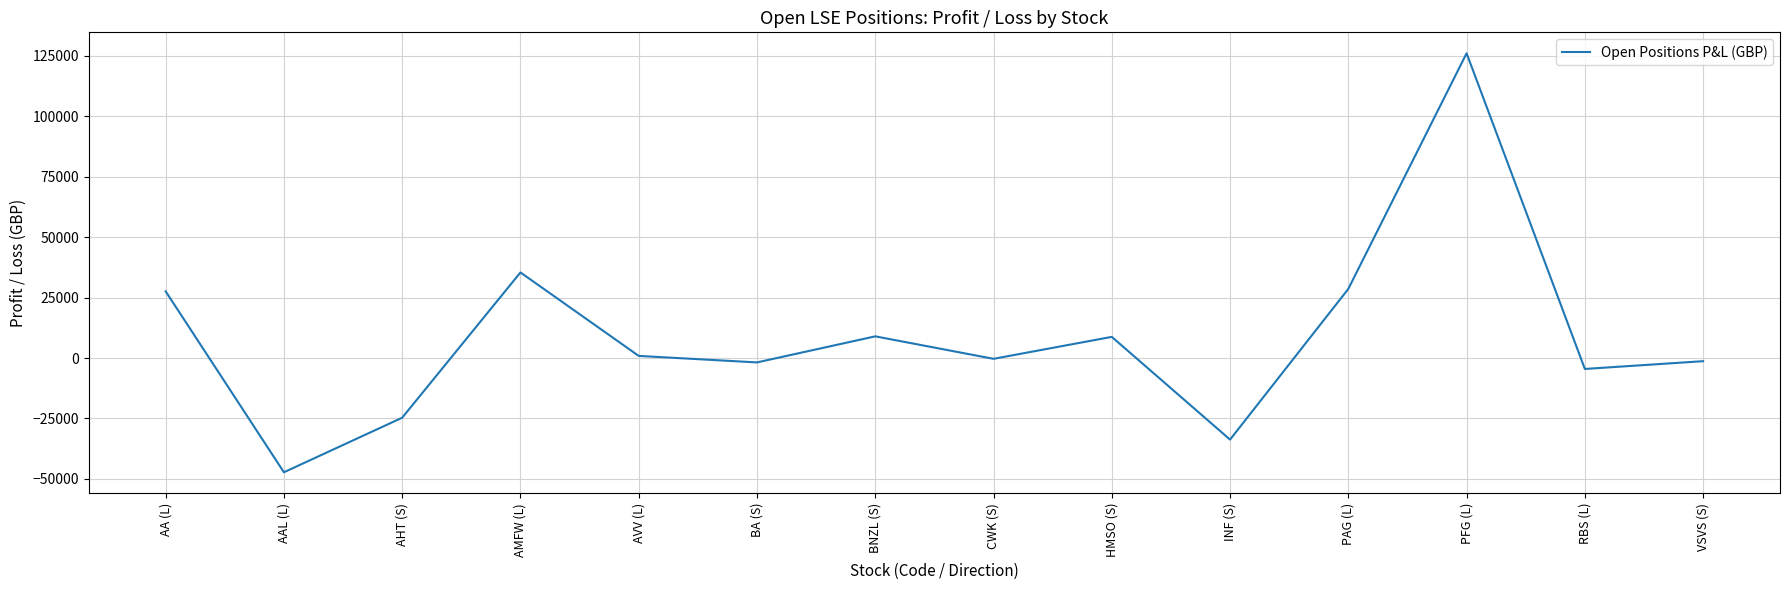

At which category does the chart reach its minimum across all series?

AAL (L)